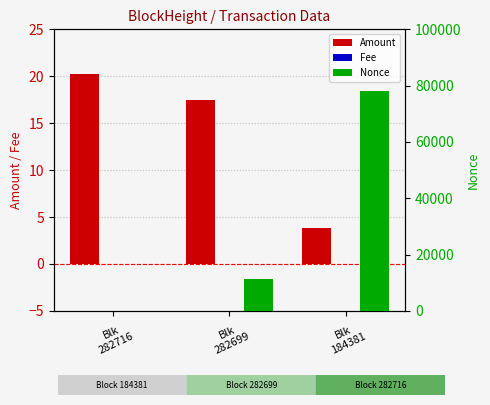

Which series has the largest total across all categories?

Nonce